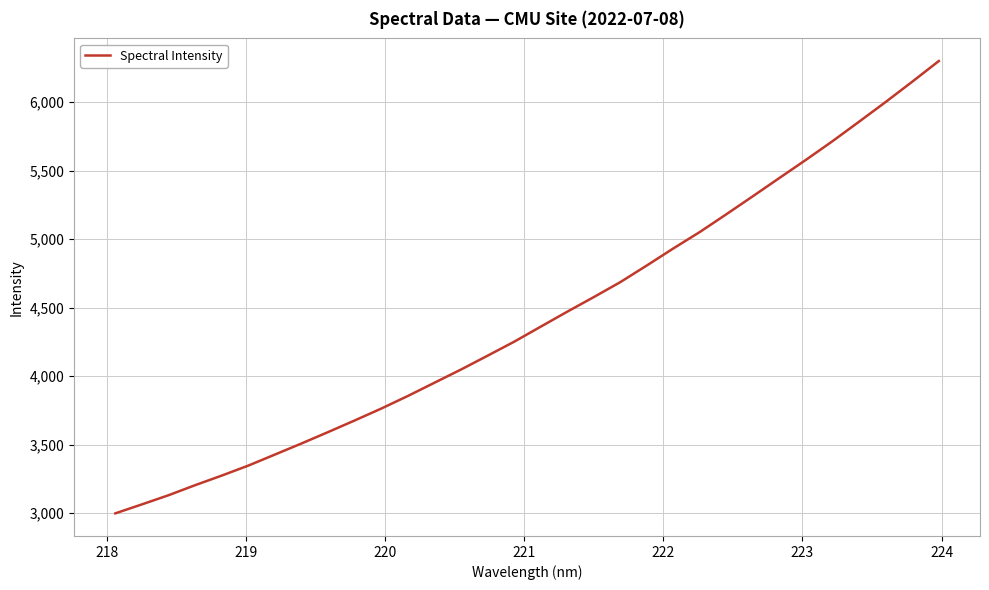

What is the difference between the second highest and second lowest values?

3087.1